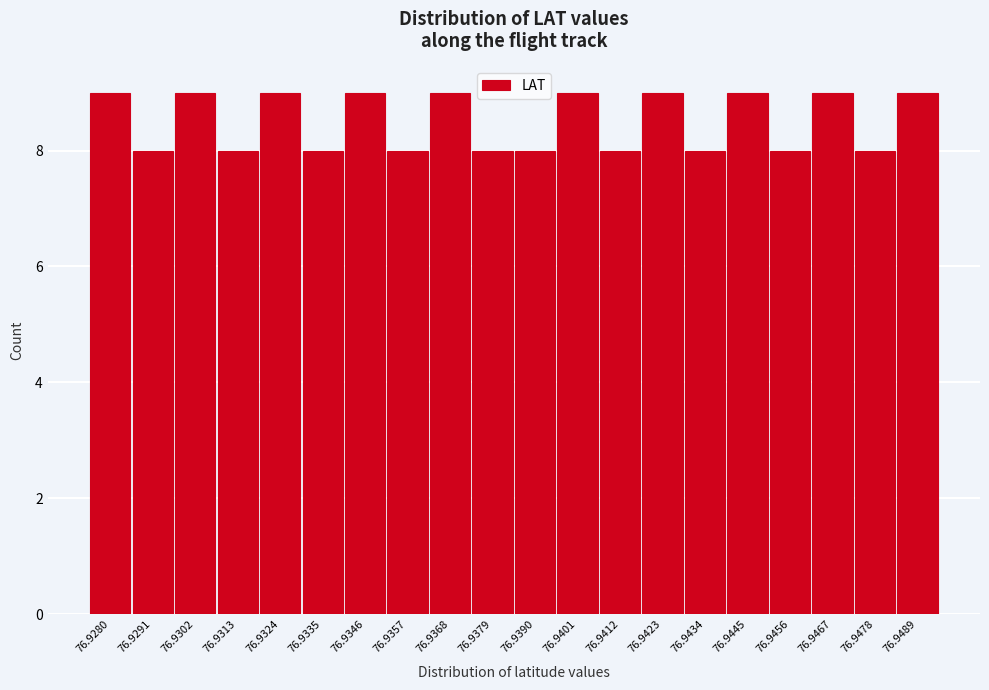

Reading left to right, what are all the values shown in this chart?

9	8	9	8	9	8	9	8	9	8	8	9	8	9	8	9	8	9	8	9